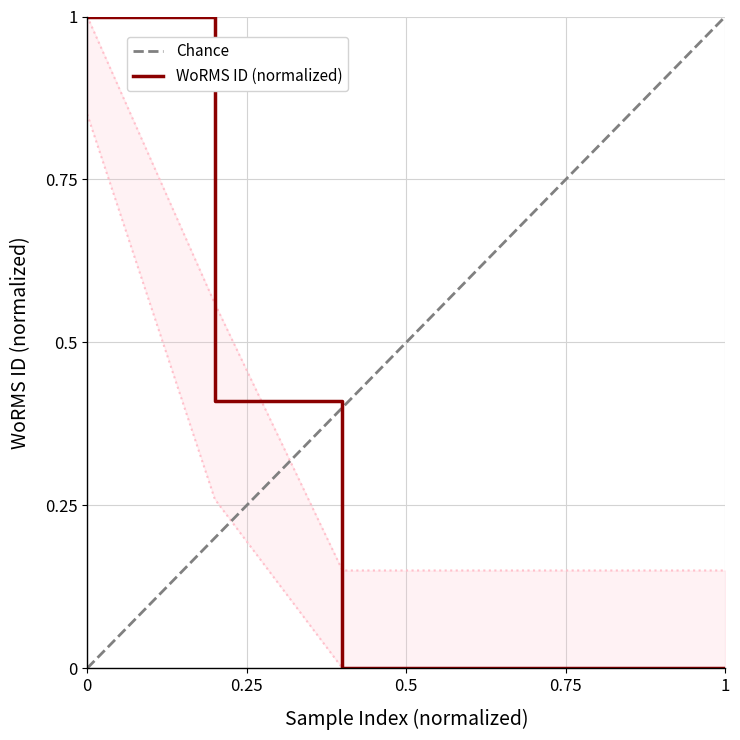

Is it true that WoRMS ID (normalized) equals 0.0 at 1?

True